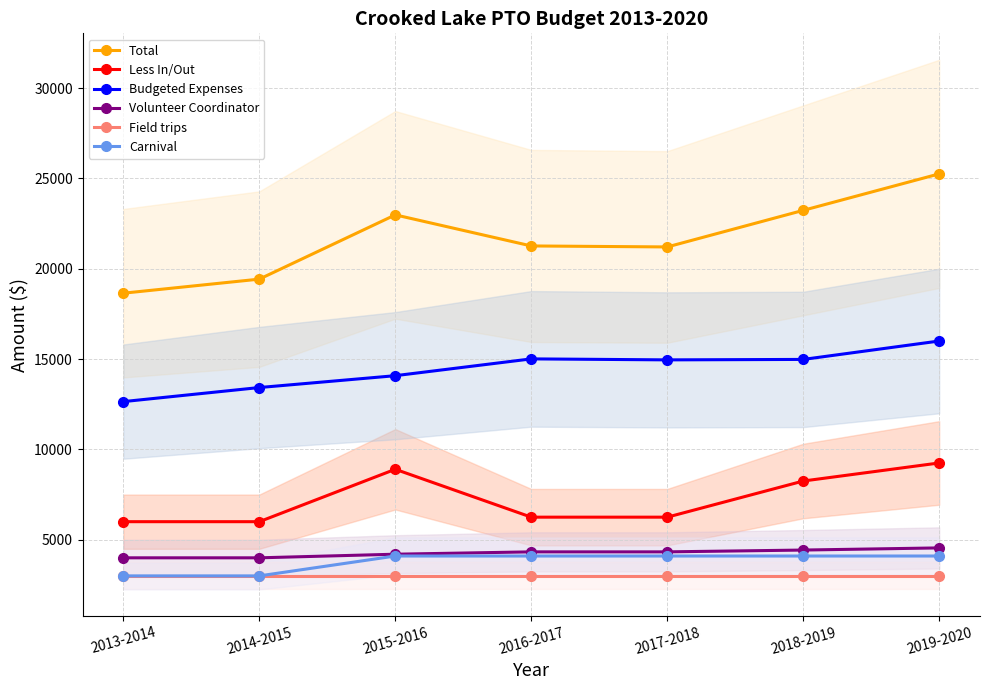

What is the value of the Carnival point at the 3rd from the left?

4100